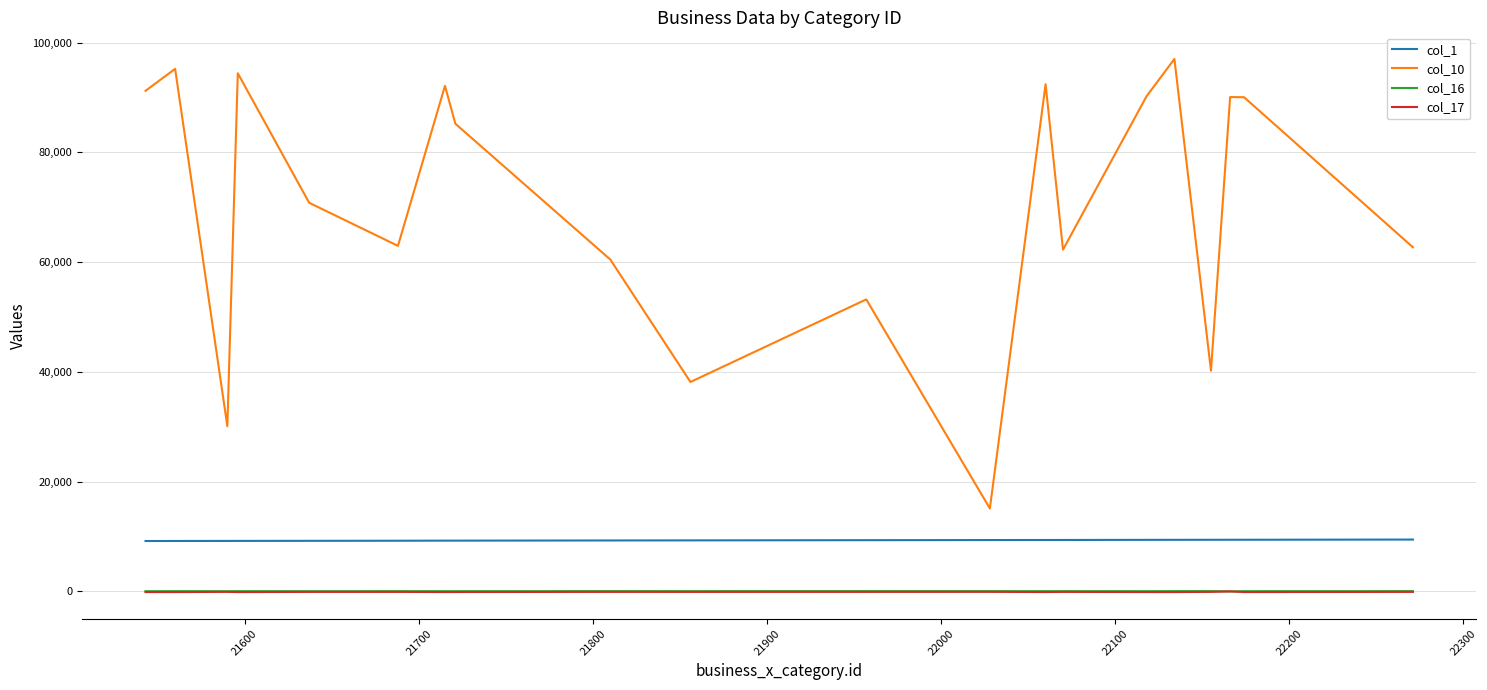

What is the maximum value shown in the chart?

97005.0